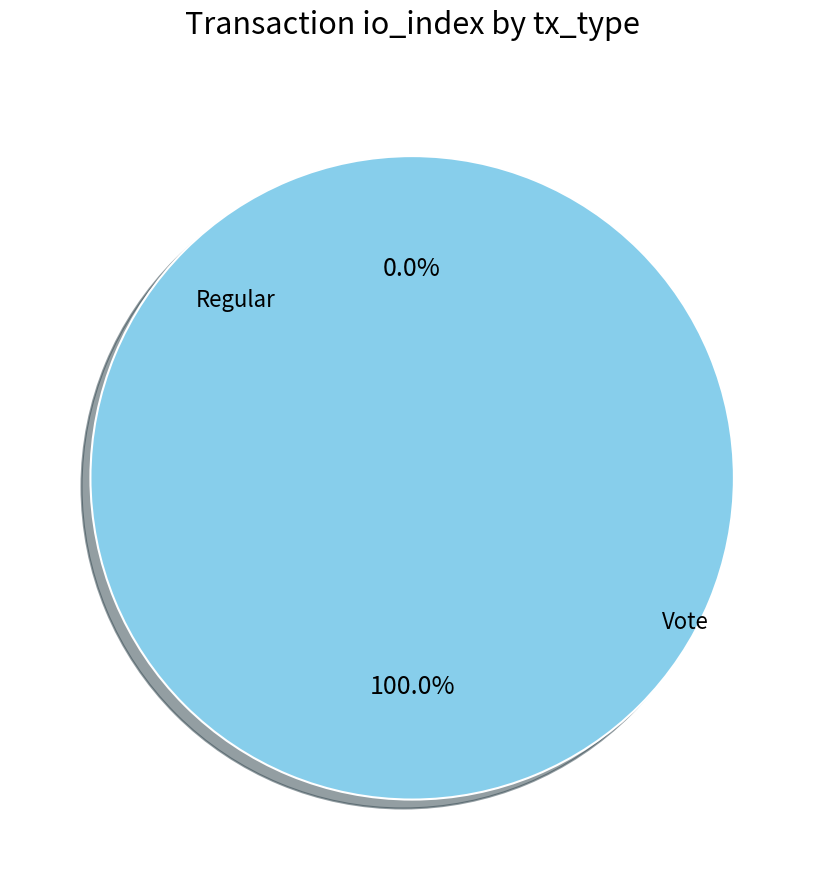

What is the majority slice?

Vote